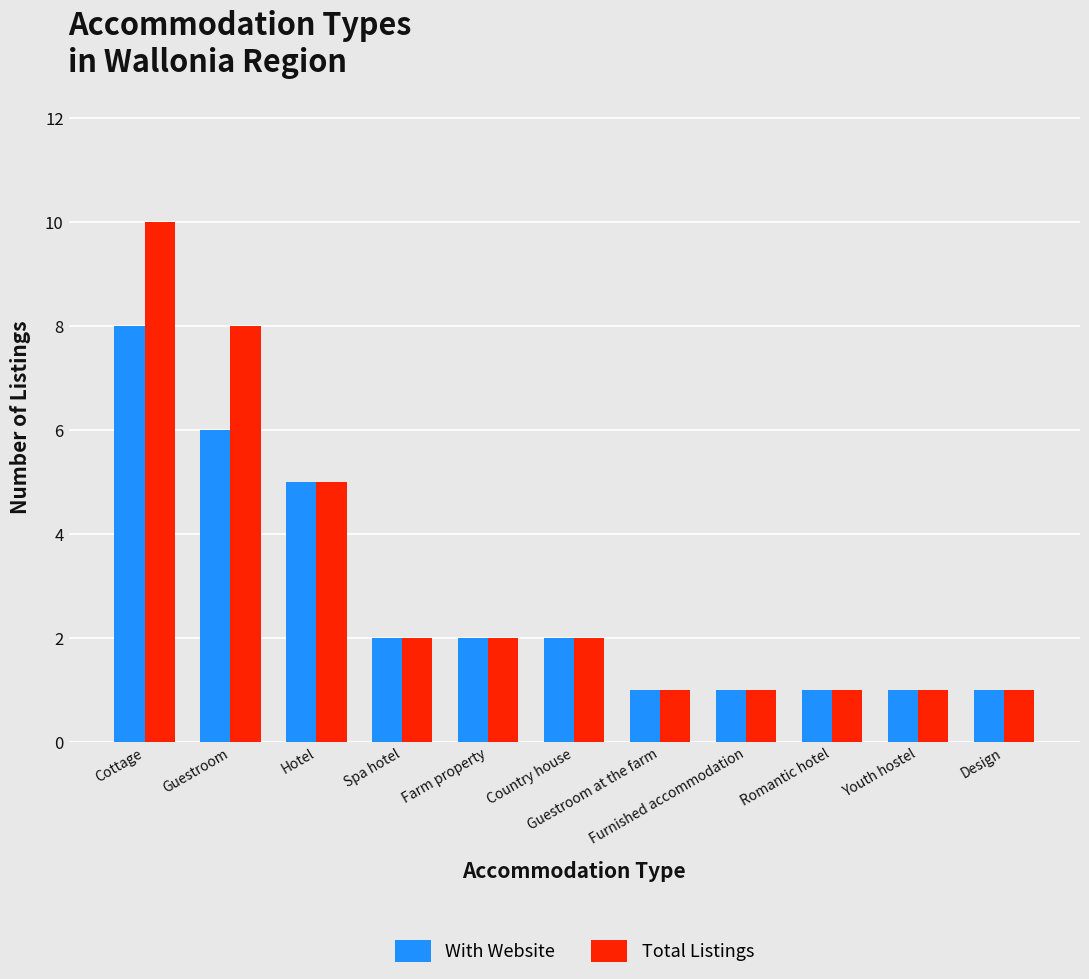

What position from the right is Romantic hotel?

3